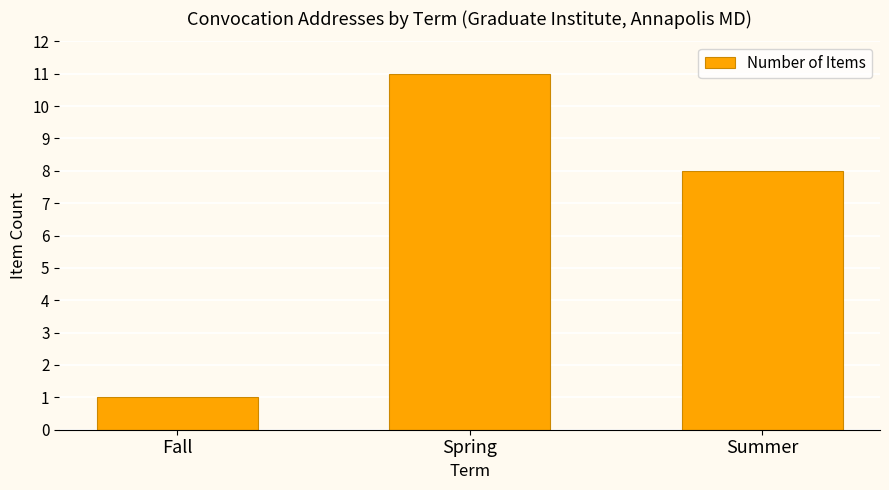

What is the label of the 3rd bar from the left?

Summer